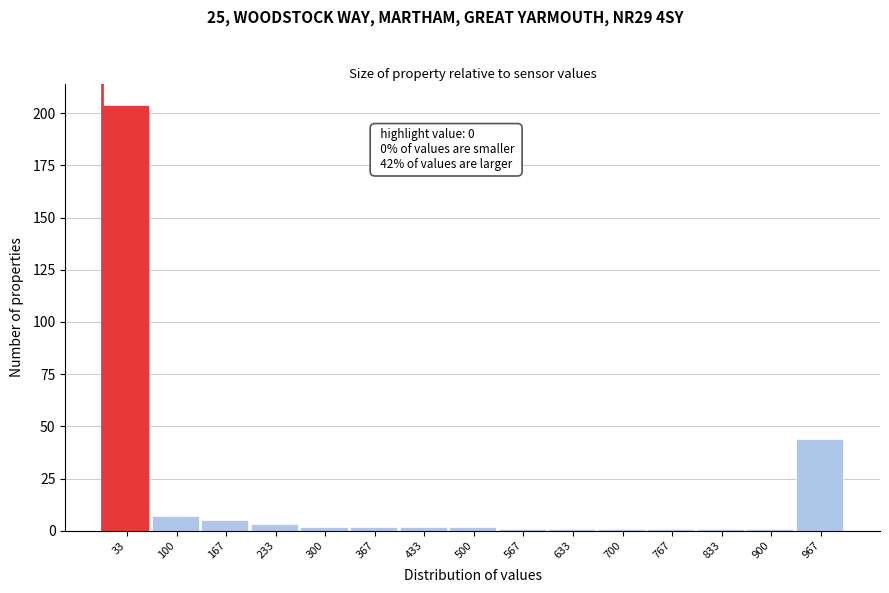

Over which range of the x-axis is the bar tallest?

0 to 70